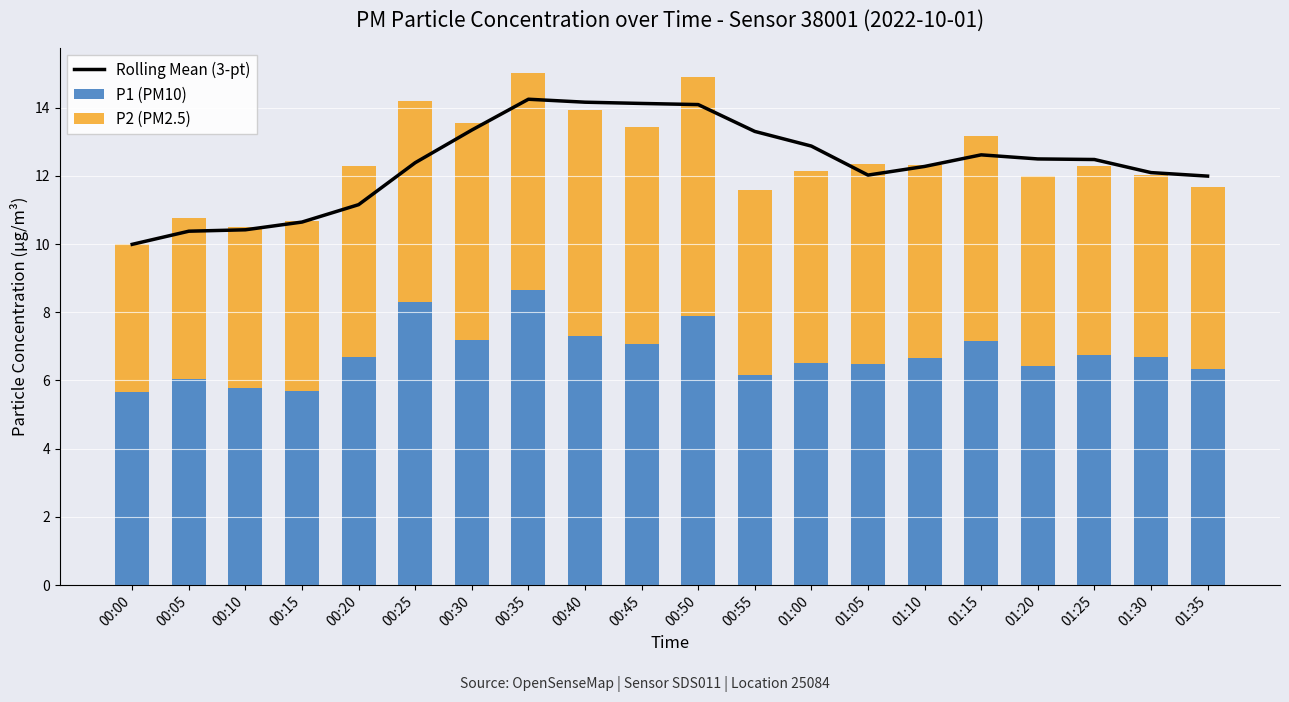

True or false: P2 (PM2.5) has a value of 5.6 at 01:00.

True